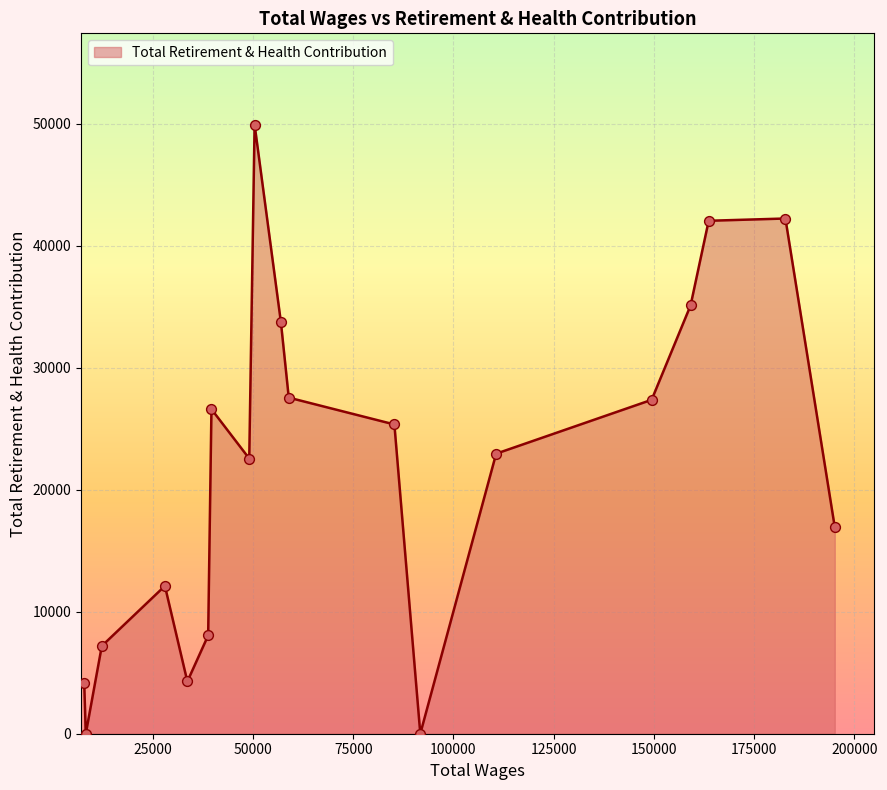

What is the maximum value shown in the chart?

49903